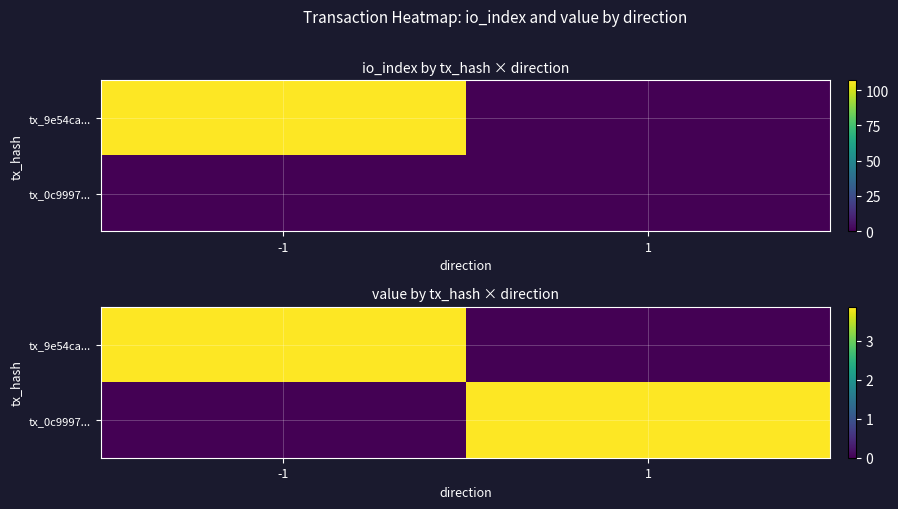

How many positive values does the tx_9e54ca... series have?

1